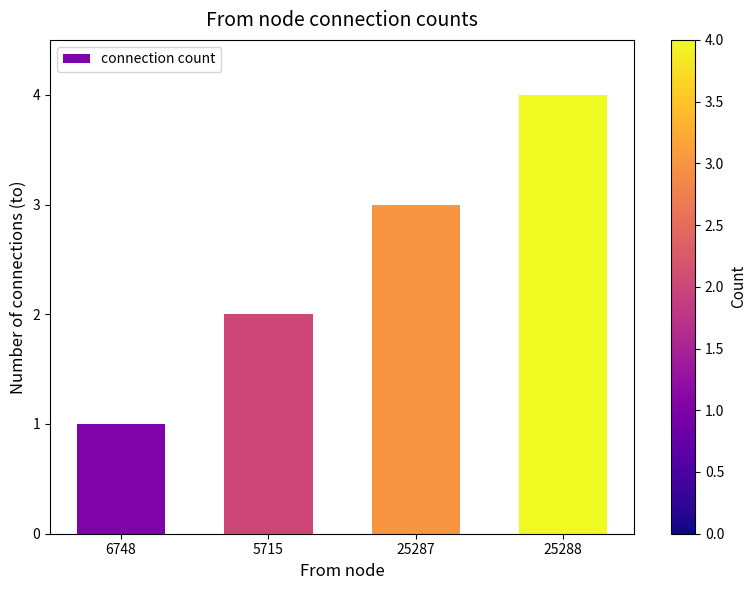

Rank the categories by value from lowest to highest.

6748, 5715, 25287, 25288